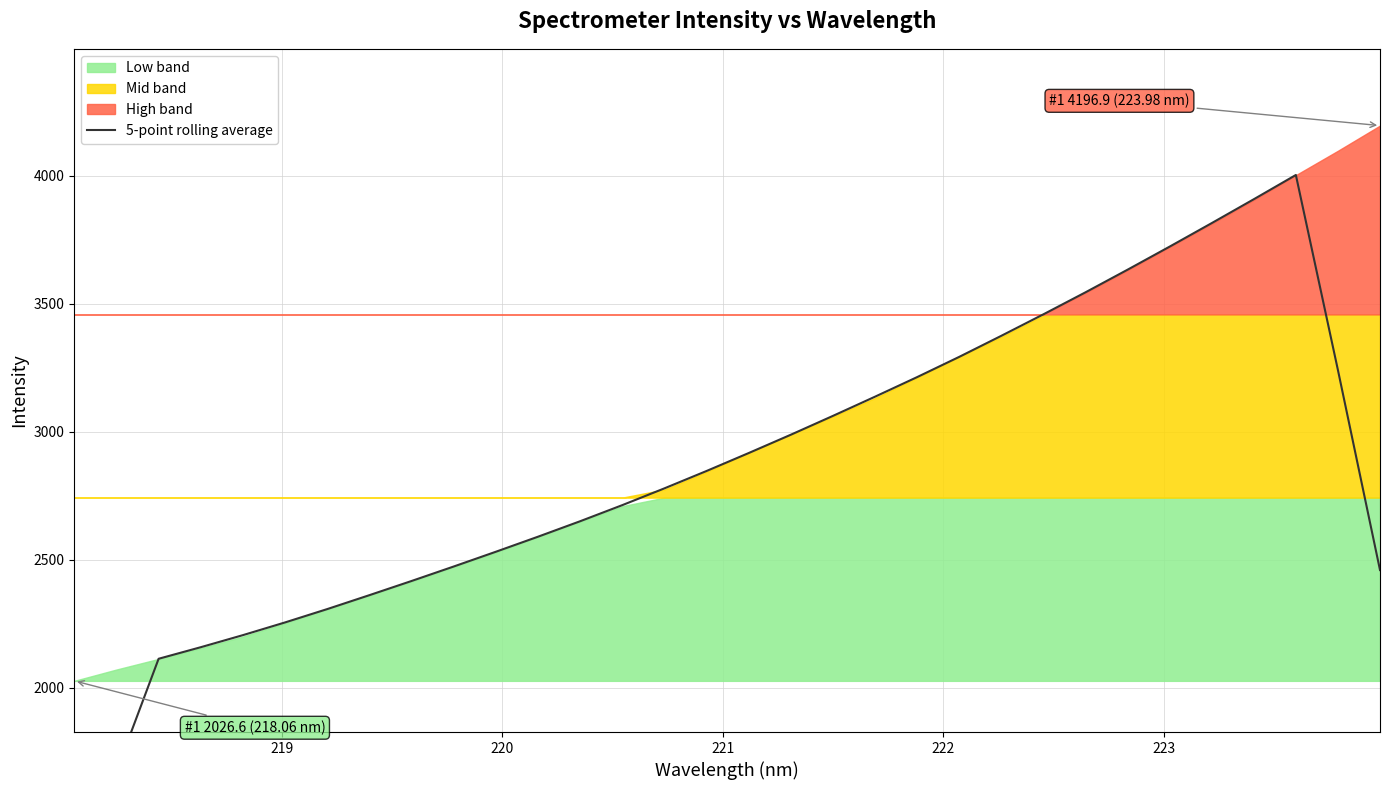

How many categories are shown in the chart?

32